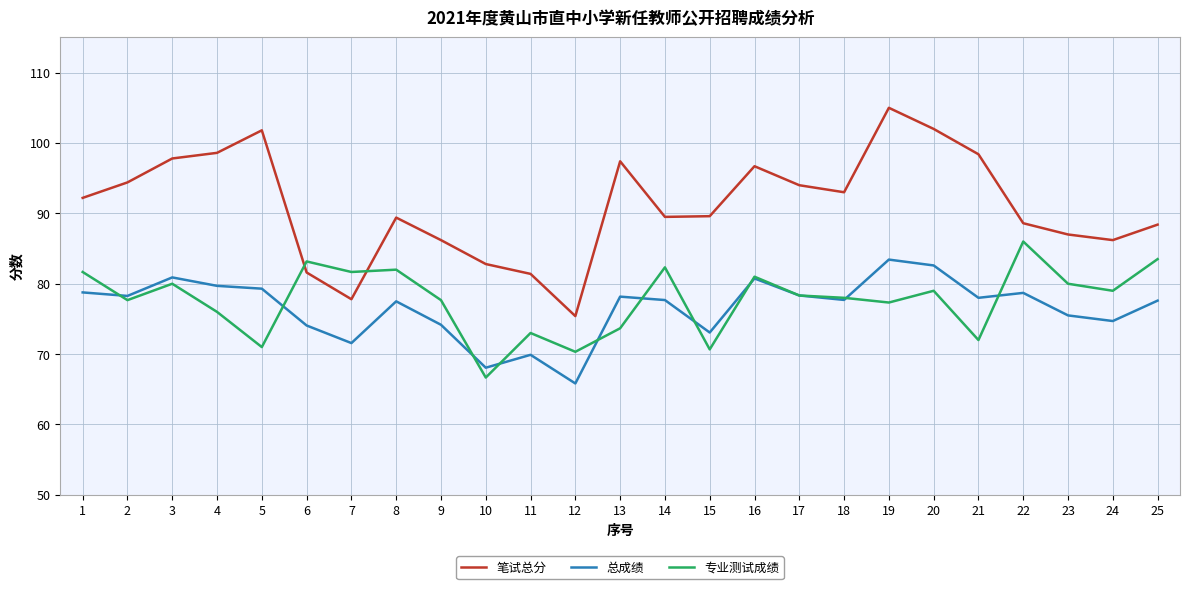

Which series has the largest range (max minus min)?

笔试总分